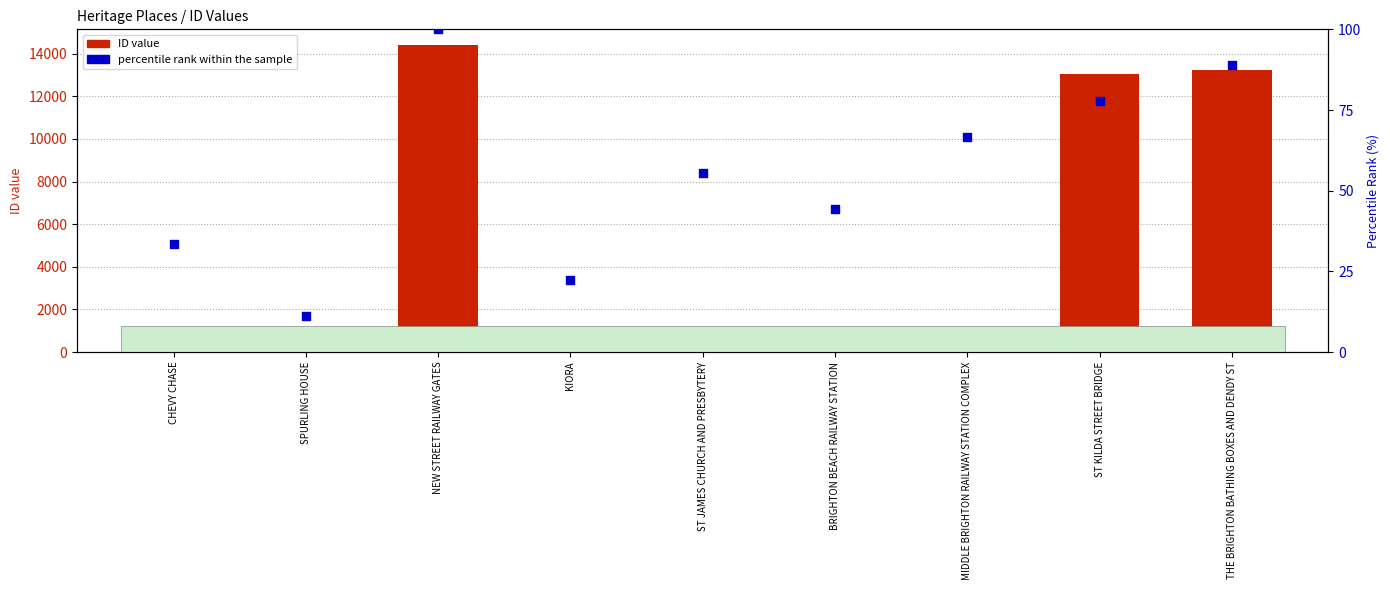

At how many categories does at least one series exceed 7112?

3